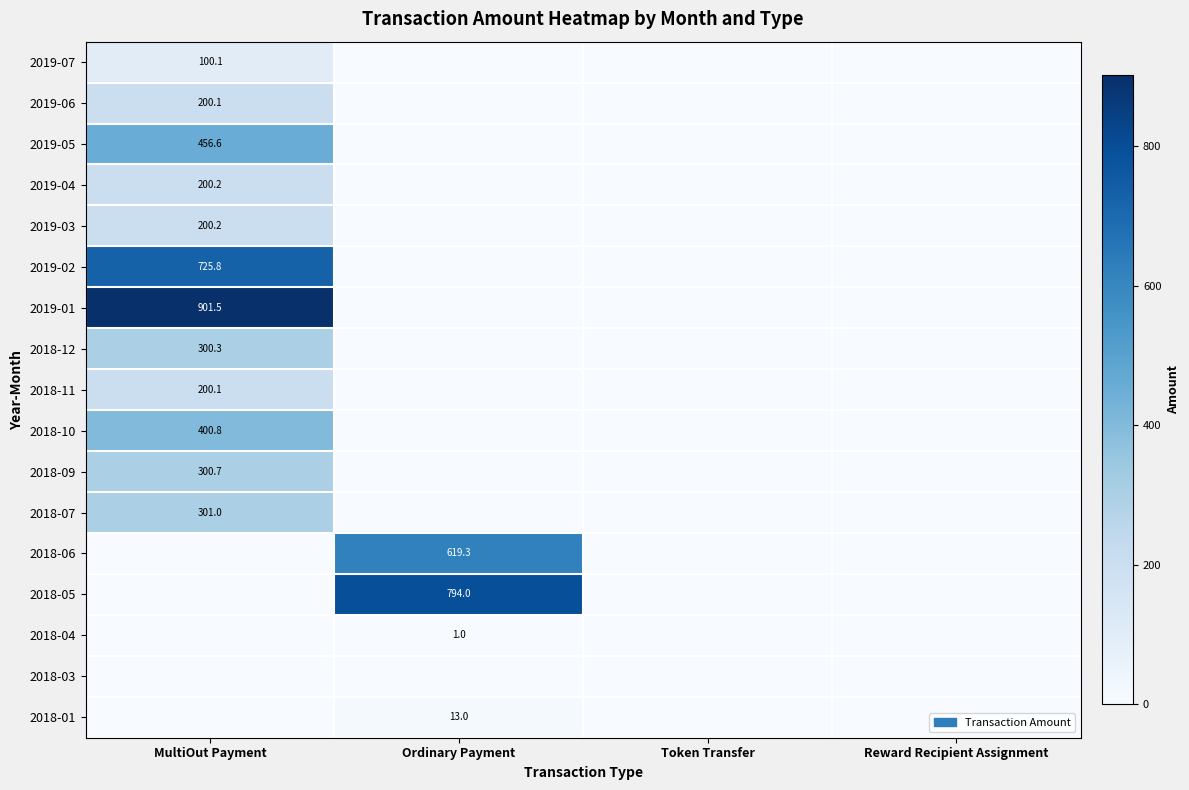

What is the spread (max minus min) of values at MultiOut Payment?

901.5